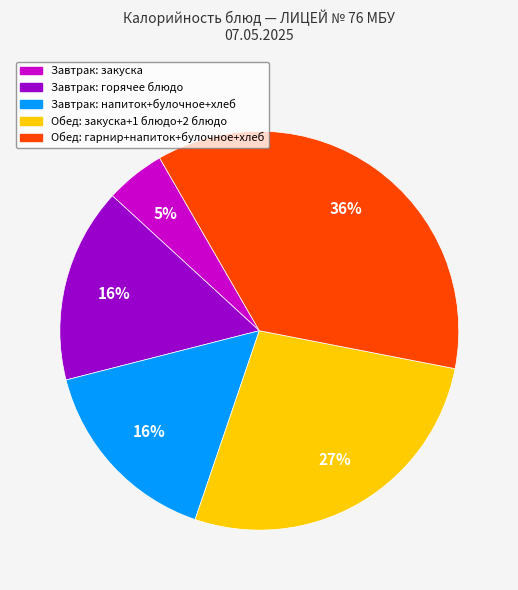

Is there a majority slice in this chart?

No